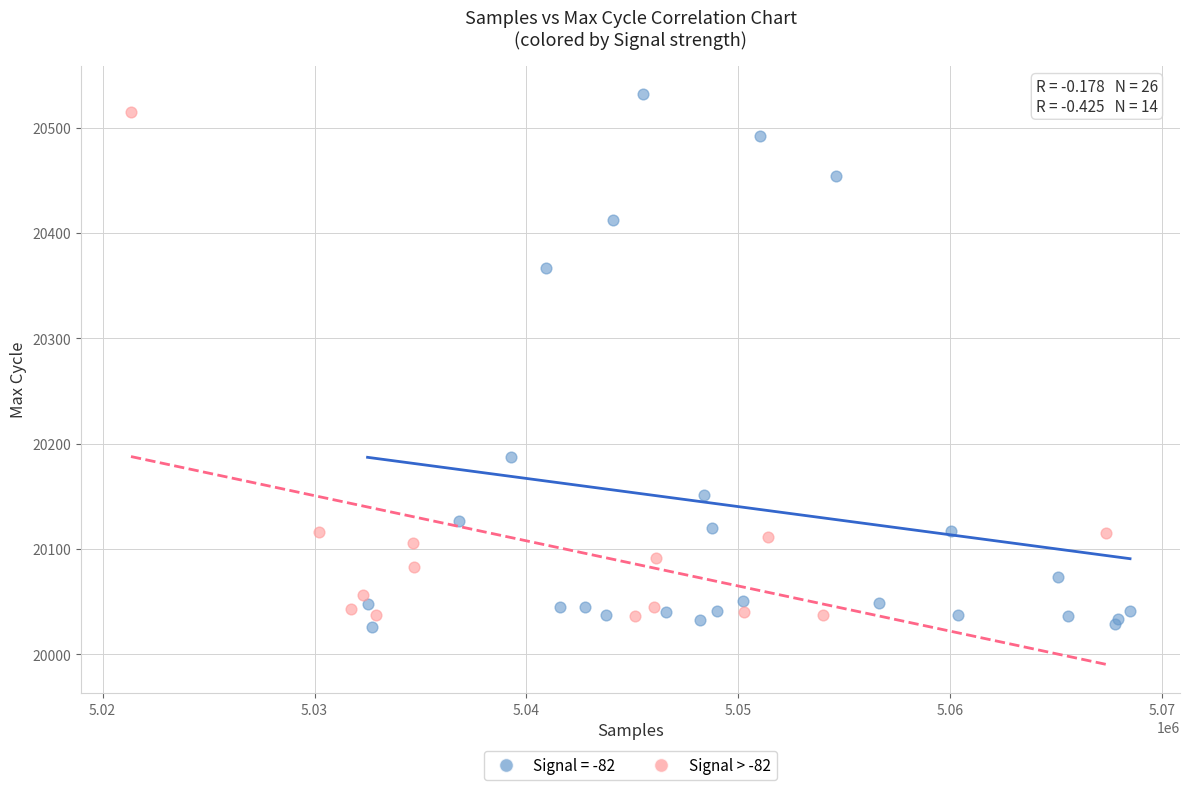

What are all the series names shown in the legend?

Signal = -82, Signal > -82